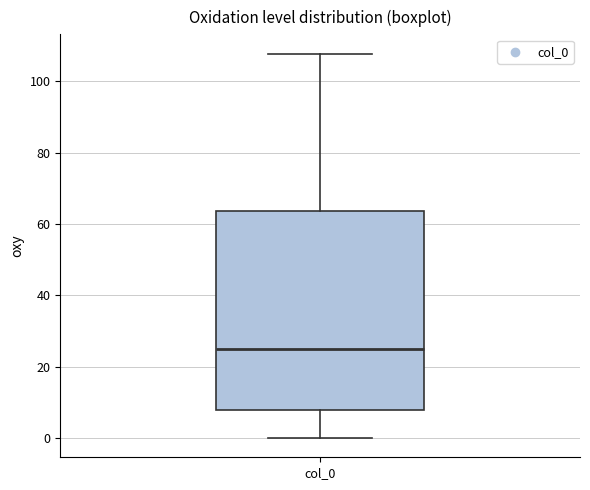

Read this box plot against the y-axis: the position of the median line, the range covered by the box, and the ends of both whiskers. The values are not printed on the chart, so give them approximately, as read against the axis.

median 26, box 8 to 64, whiskers 0 to 108